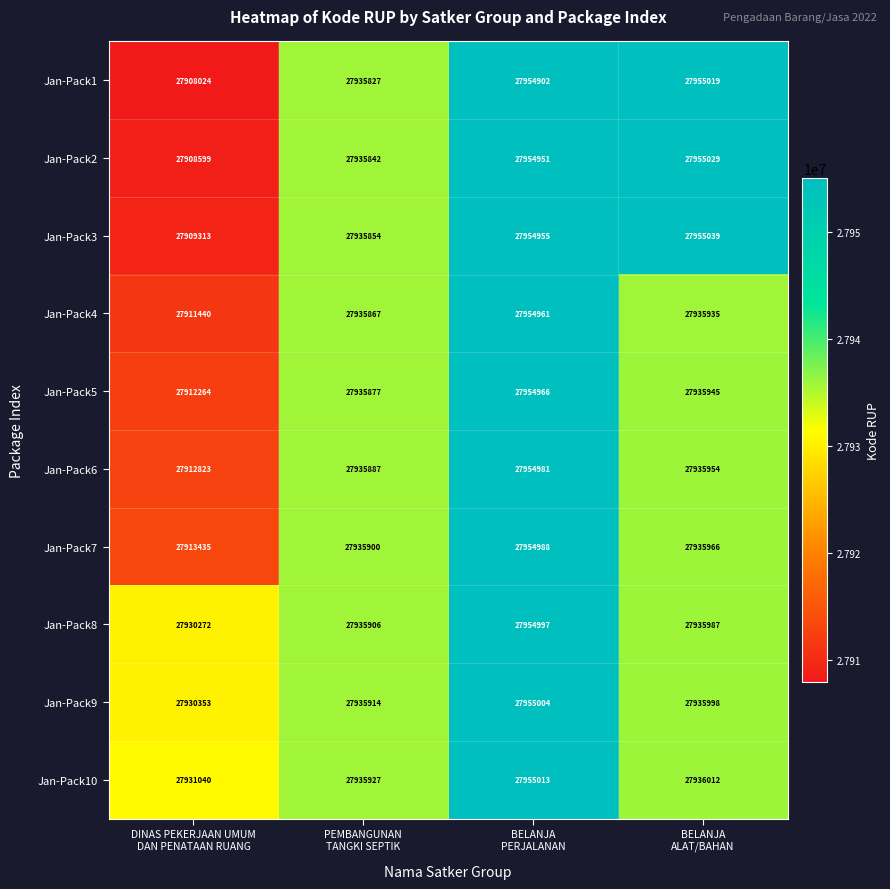

What is the average value of the Jan-Pack6 series?

27934911